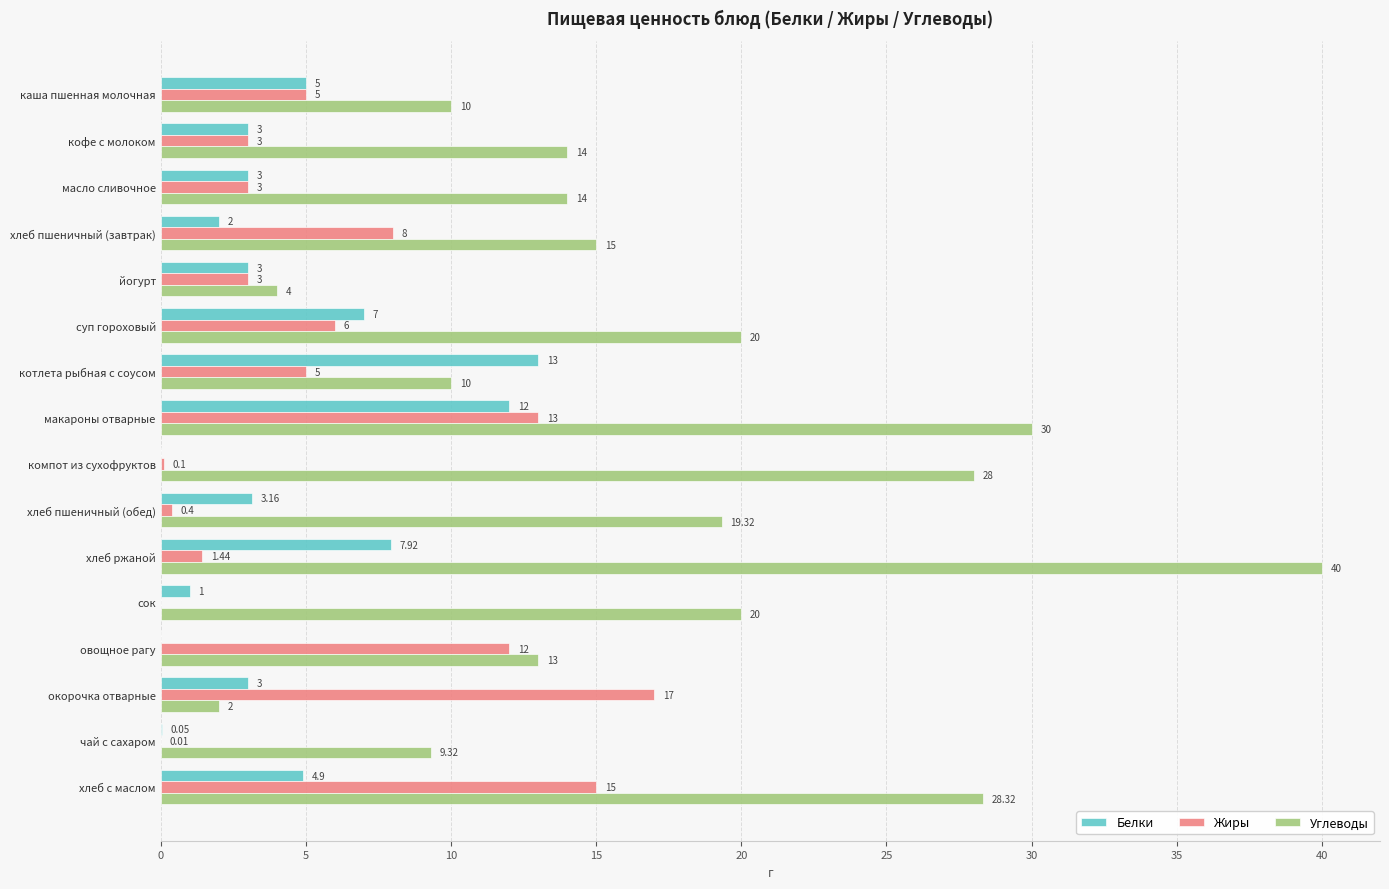

At which category is the sum across all series the highest?

макароны отварные